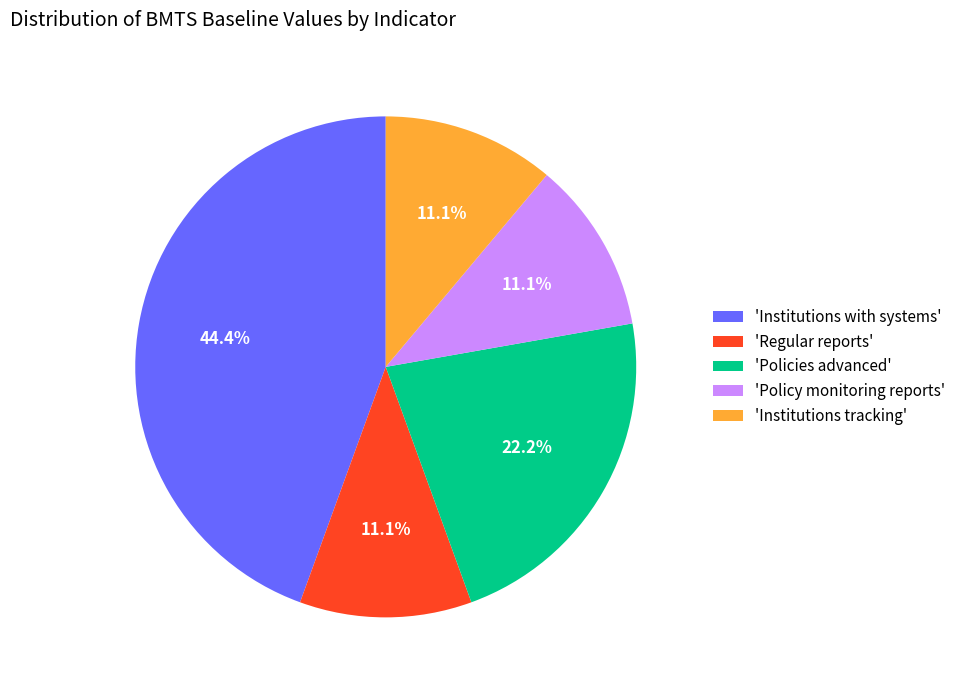

How many slices are in this pie chart?

5